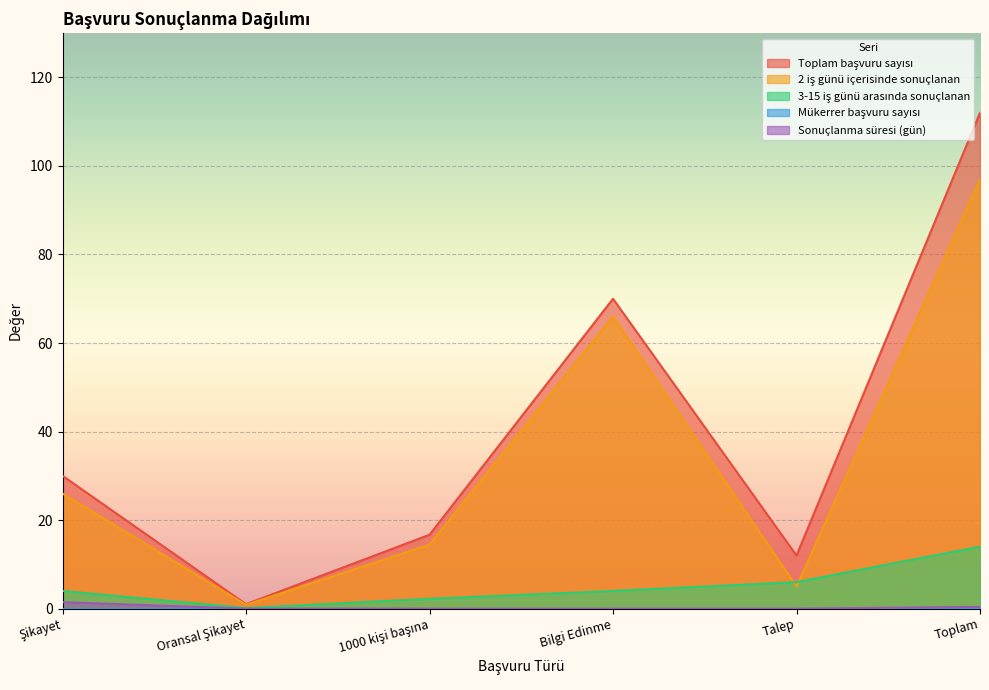

What value does the 3-15 iş günü arasında sonuçlanan series have at Bilgi Edinme?

4.0